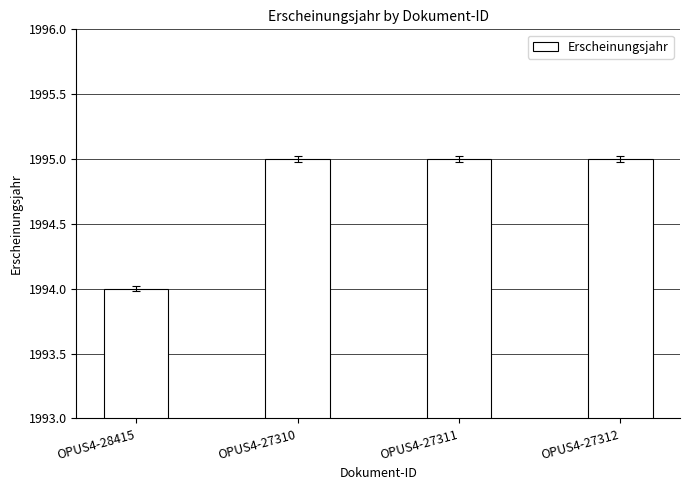

Reading left to right, what are all the values shown in this chart?

1994	1995	1995	1995